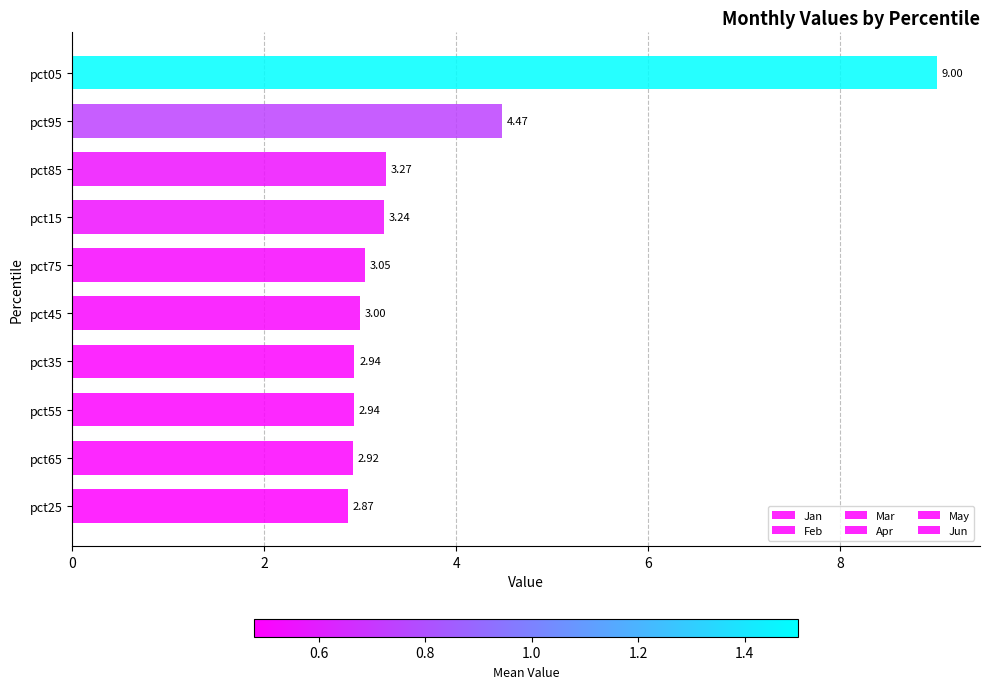

Count the number of data series in this chart.

6